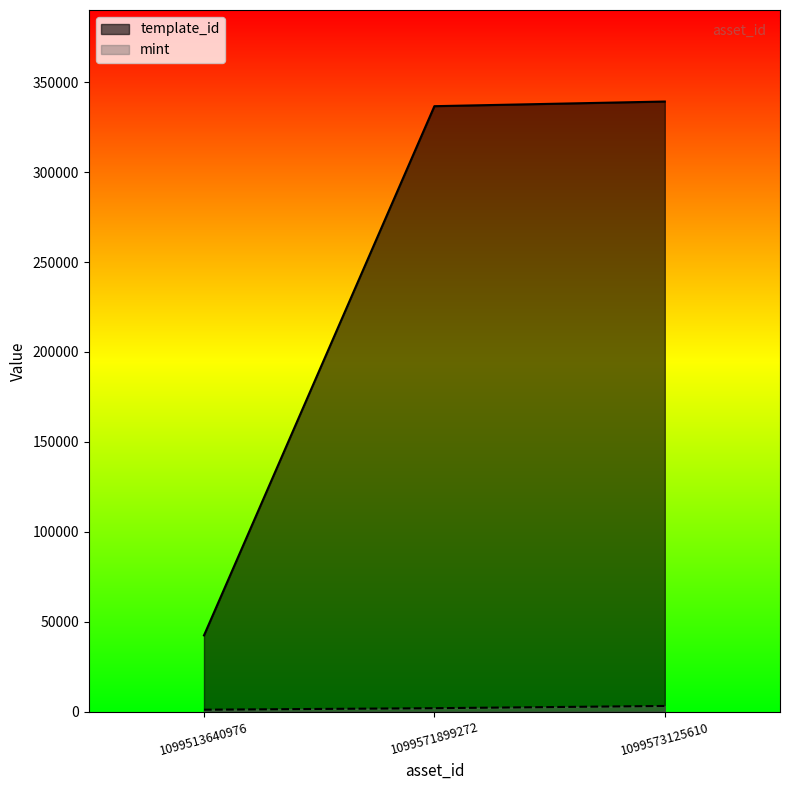

What is the sum of the mint values at 1099571899272 and 1099513640976?

3077